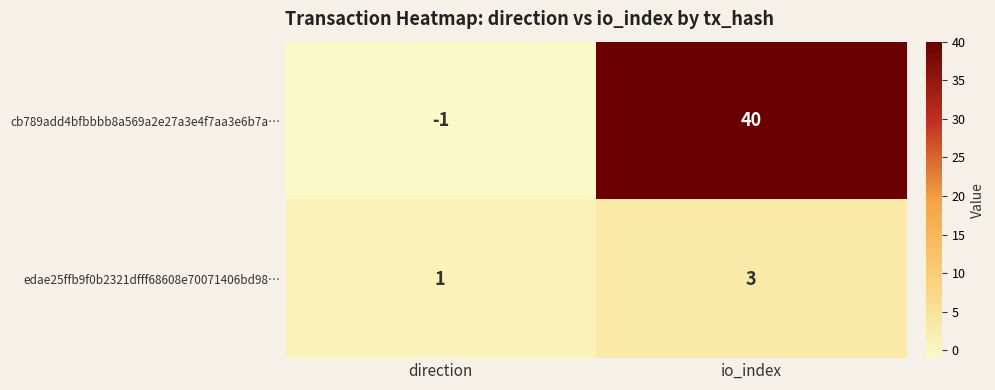

What is the average value of the cb789add4bfbbbb8a569a2e27a3e4f7aa3e6b7a… series?

20